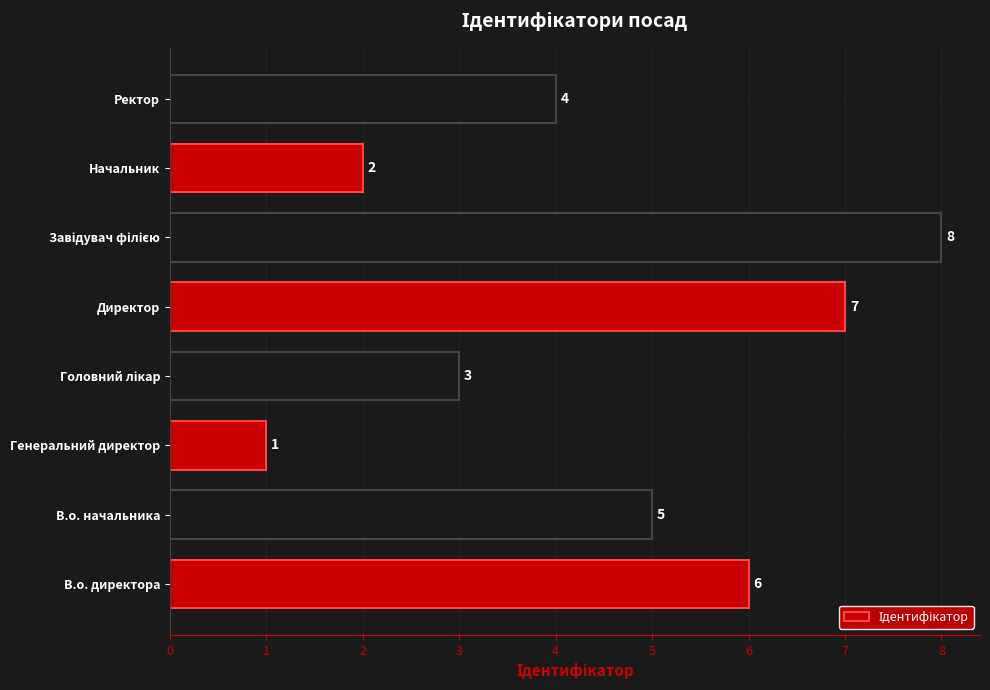

How many categories are shown in the chart?

8